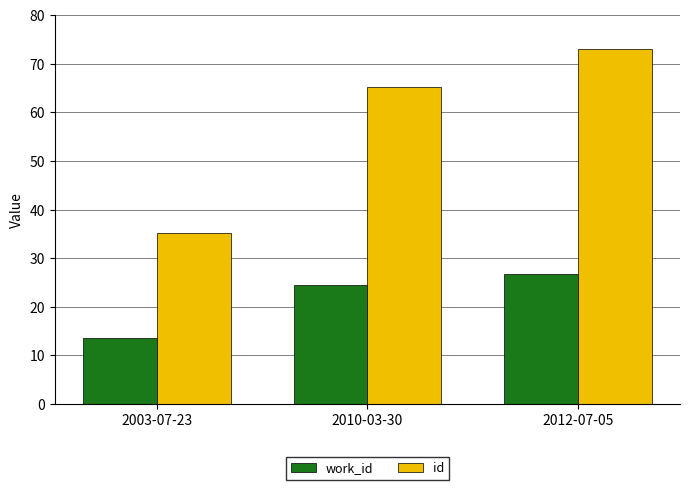

Rank the series by their average value, from highest to lowest.

id, work_id